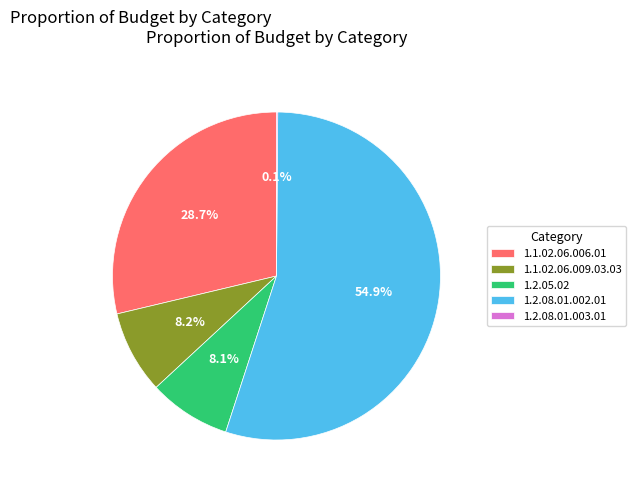

Does 1.2.08.01.002.01 represent more than half of the total?

Yes